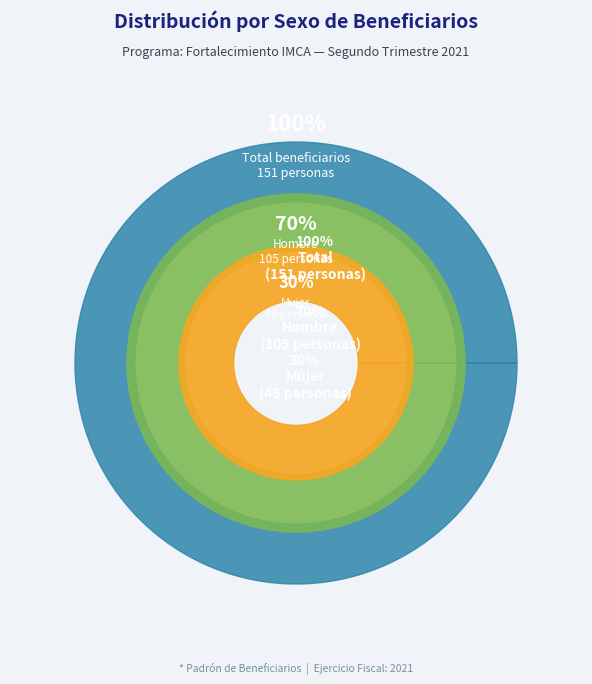

Count the number of slices in the pie.

2